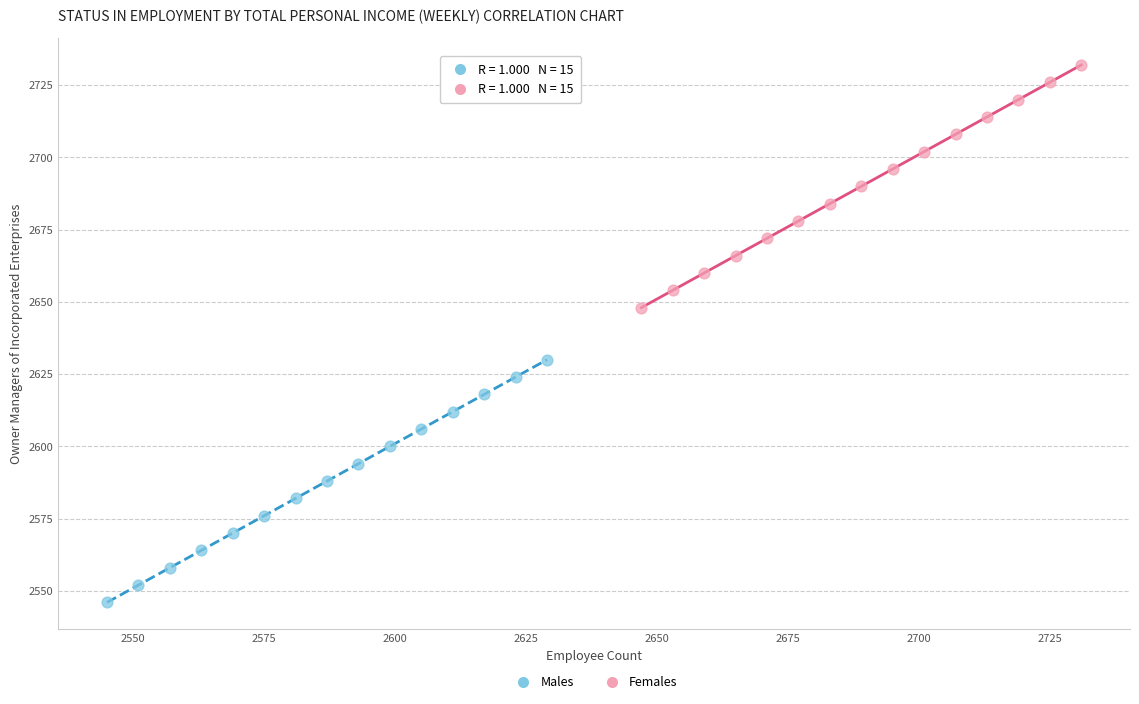

Which series reaches the minimum Y coordinate?

Males